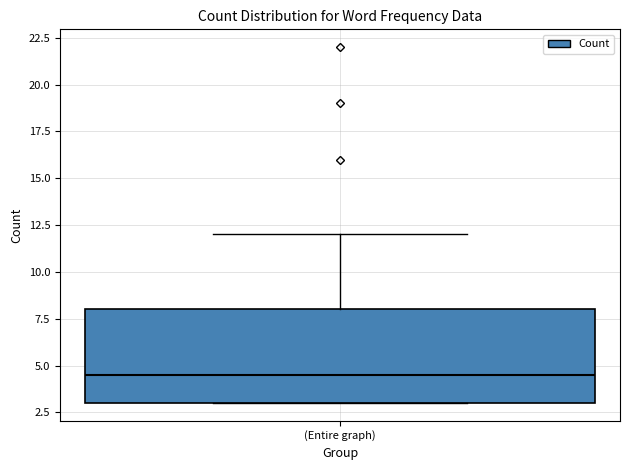

Transcribe this box plot: give where the median line is, the range the box spans, and where the two whiskers end, as read against the y-axis. The values are not printed on the chart, so give them approximately, as read against the axis.

median 4.5, box 3.0 to 8.0, whiskers 3.0 to 12.0